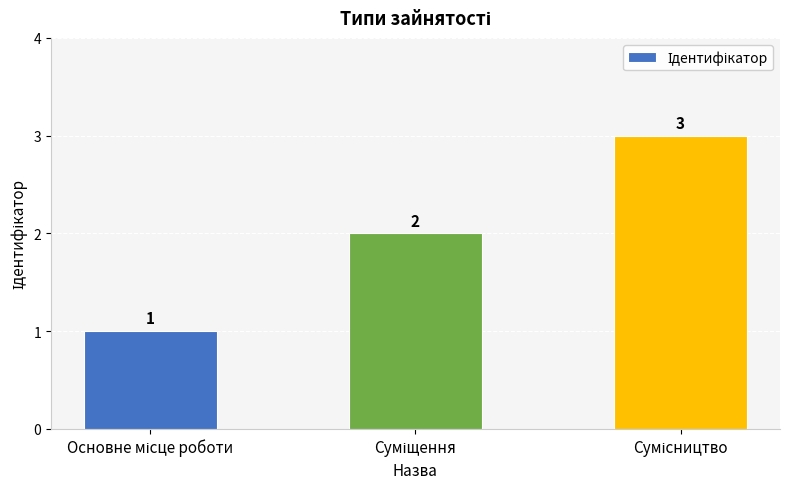

Reading left to right, list all the values displayed in this chart.

1	2	3